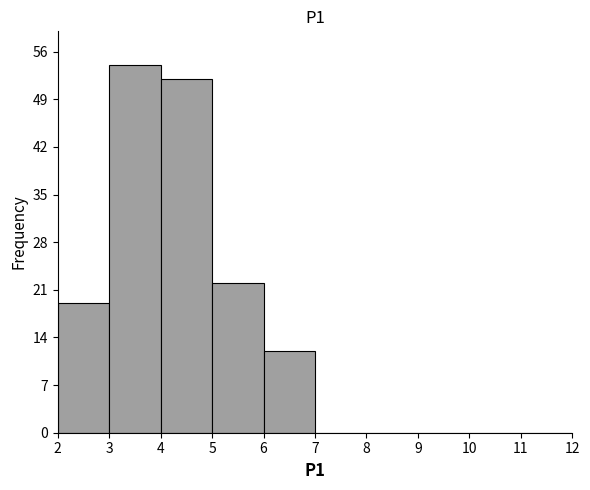

Reading left to right, transcribe this chart: for each bar, give the range it covers on the x-axis and its height. The values are not printed on the chart, so give them approximately, as read against the axis.

2 to 3: 19
3 to 4: 54
4 to 5: 52
5 to 6: 22
6 to 7: 12
7 to 8: 0
8 to 9: 0
9 to 10: 0
10 to 11: 0
11 to 12: 0